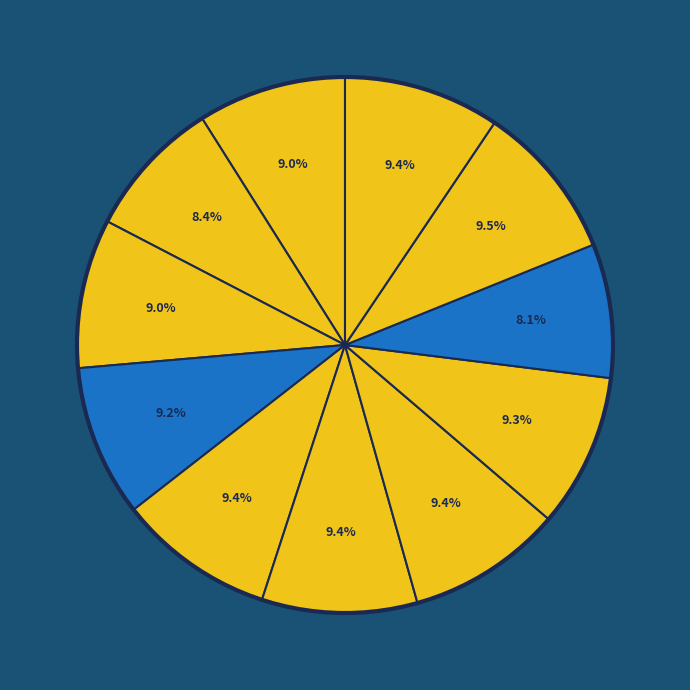

Count the number of slices in the pie.

11